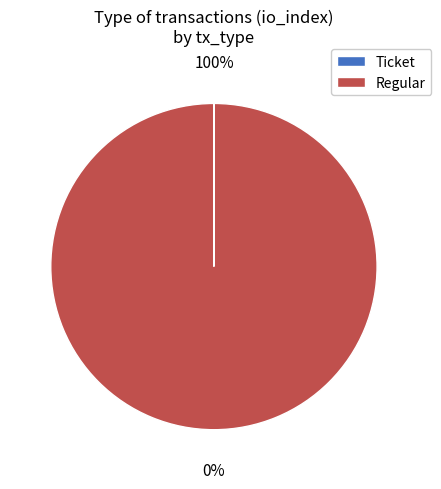

Is the sum of Regular and Ticket greater than half?

Yes